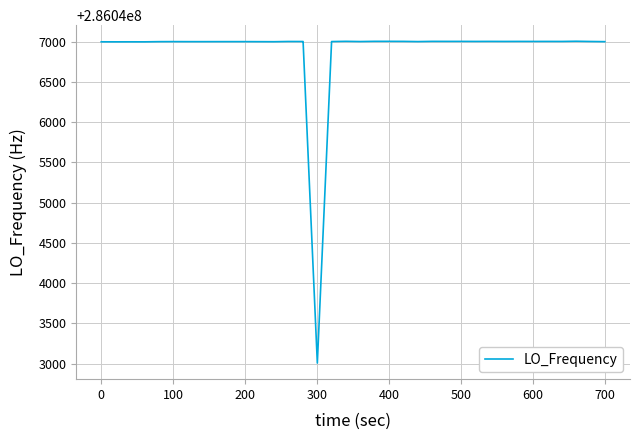

What is the smallest value displayed?

286043007.9